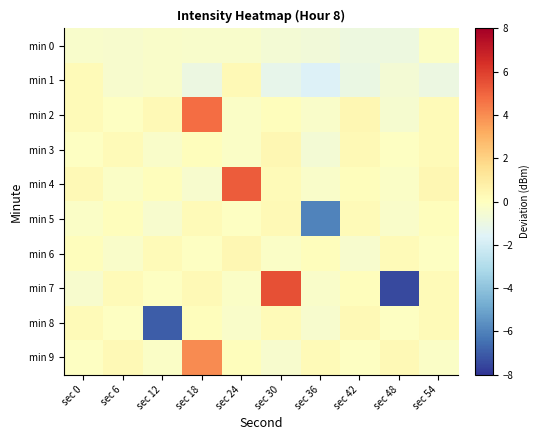

Which category has the lowest value across all series?

sec 48